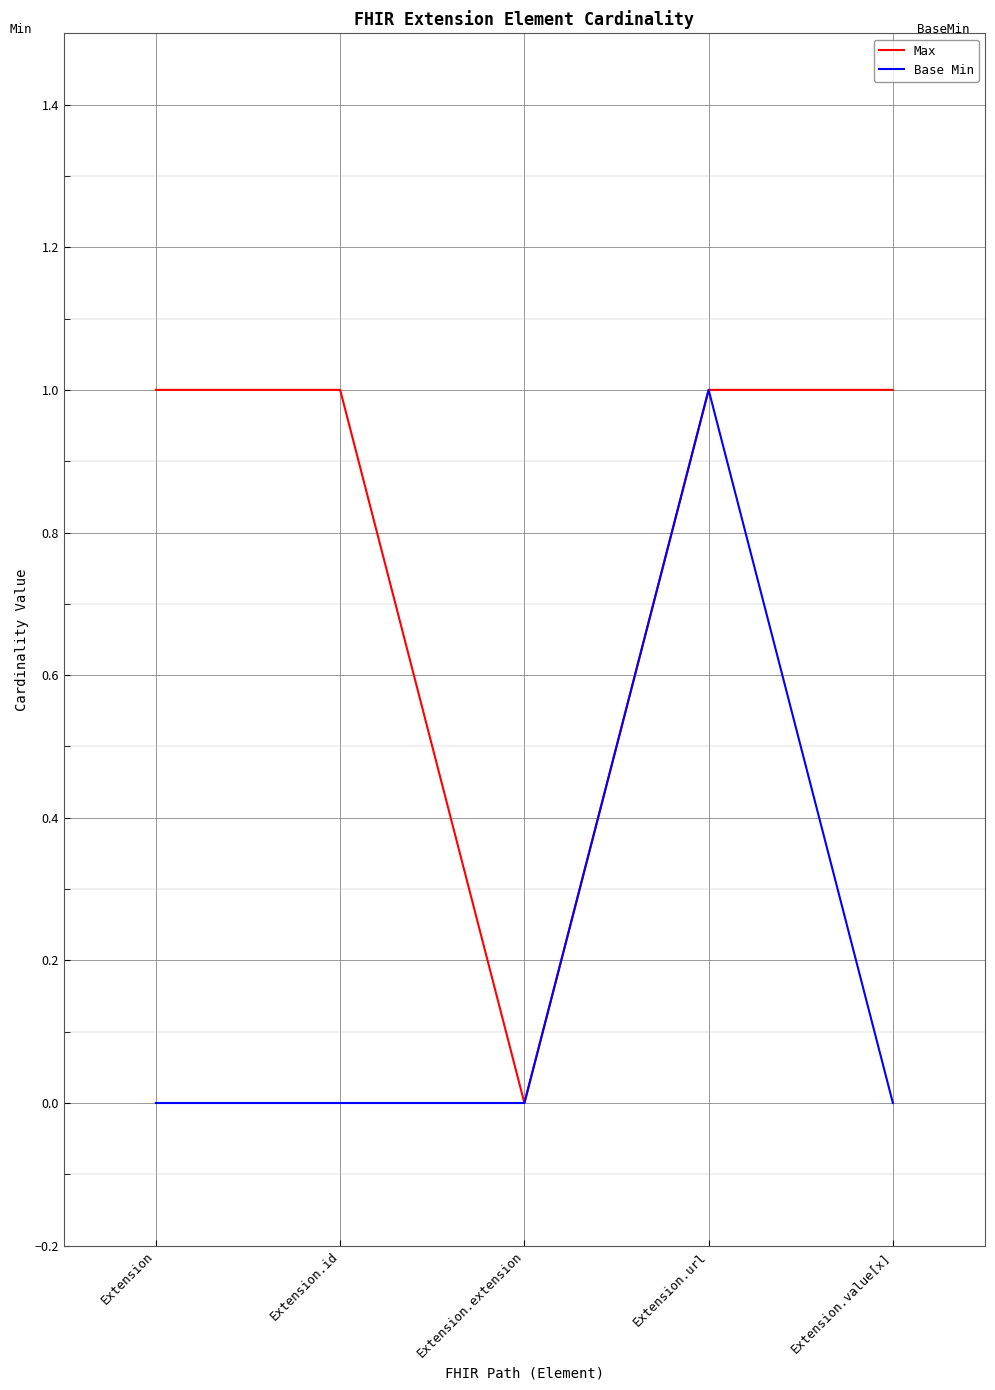

What position from the right is Extension.url?

2